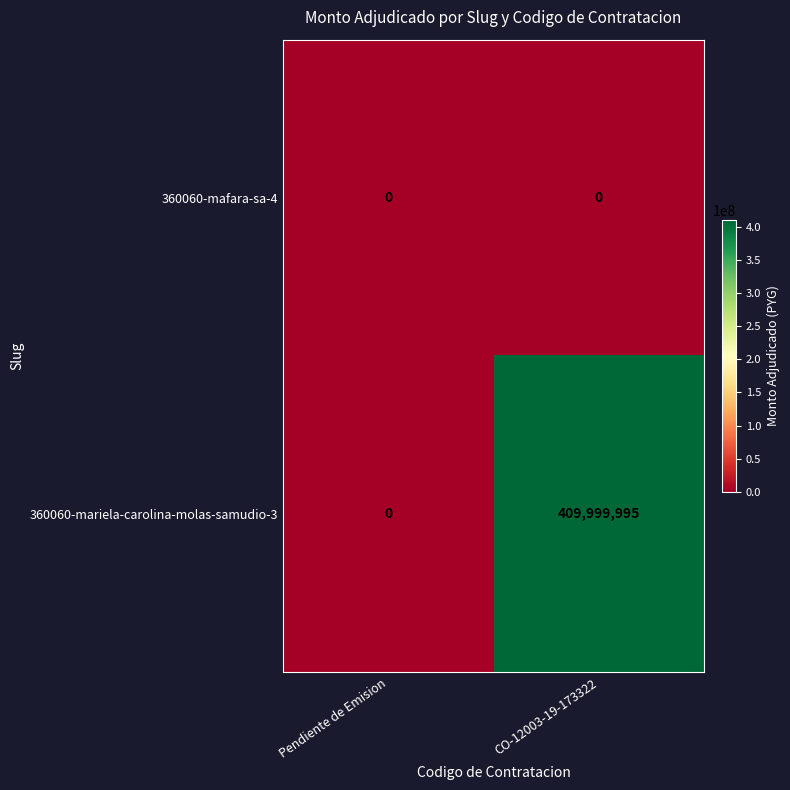

Rank the series by their maximum value, from highest to lowest.

360060-mariela-carolina-molas-samudio-3, 360060-mafara-sa-4